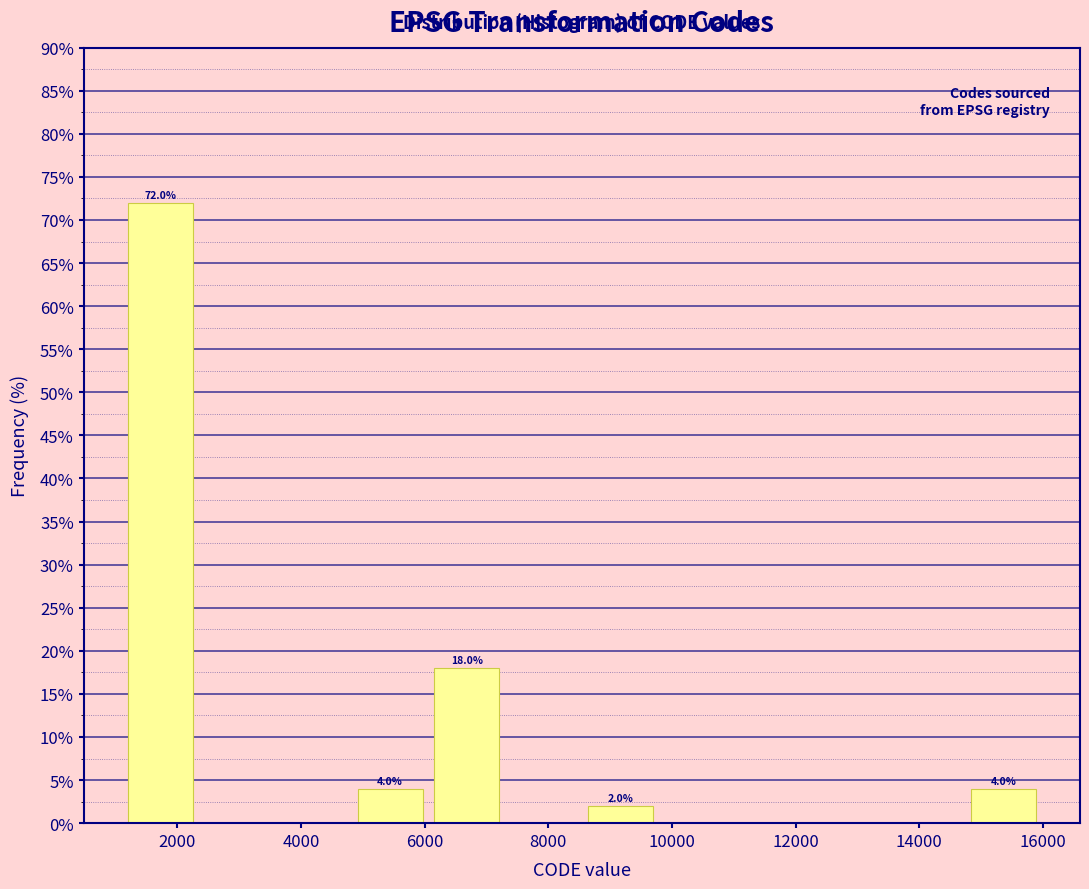

Which range on the x-axis has the tallest bar?

1200 to 2400